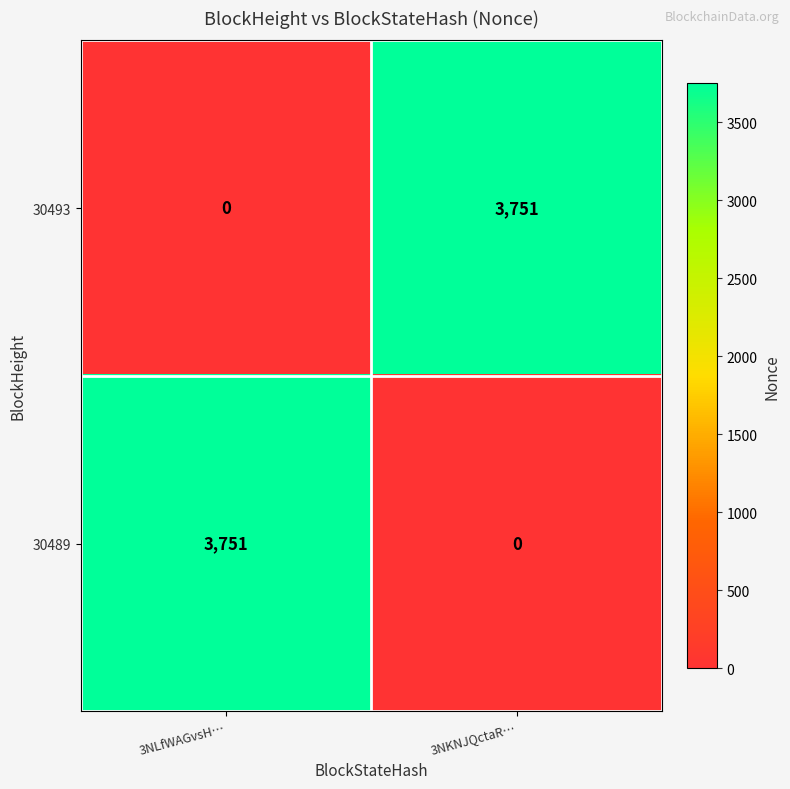

What is the spread (max minus min) of values at 3NKNJQctaR…?

3751